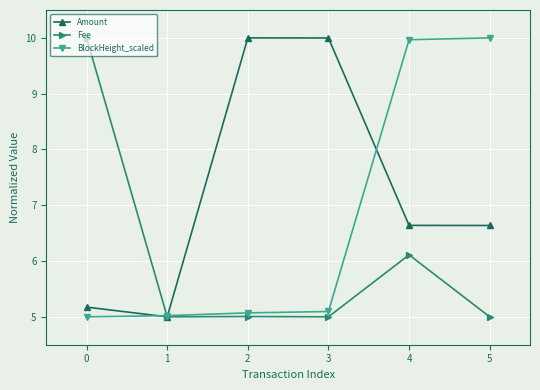

What is the sum of the Fee values at 0 and 1?

15.0